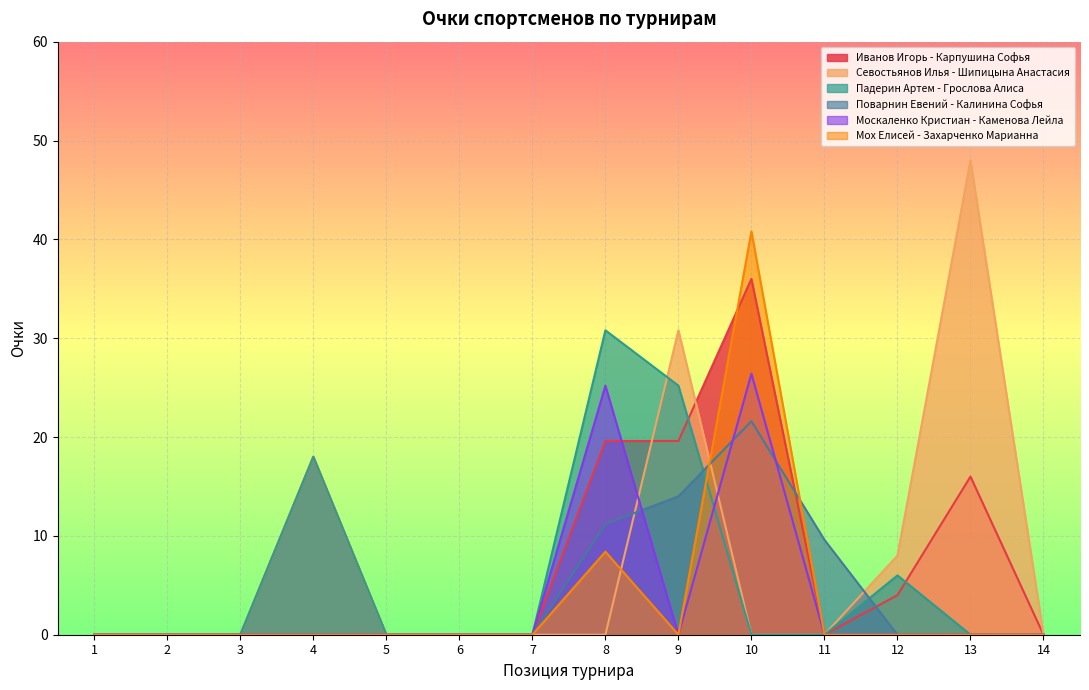

How many intersections are there between Москаленко Кристиан - Каменова Лейла and Падерин Артем - Грослова Алиса?

1